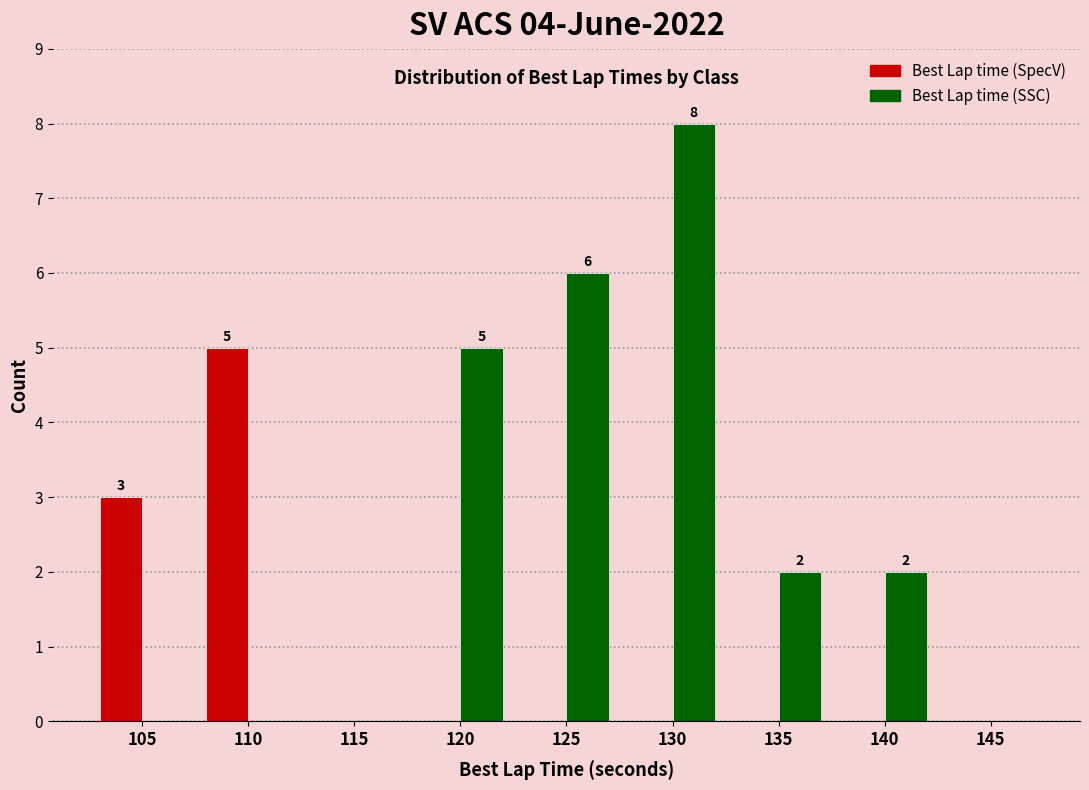

Reading left to right, extract all data points from this chart.

Best Lap time (SpecV): 105=3	110=5	115=0	120=0	125=0	130=0	135=0	140=0	145=0
Best Lap time (SSC): 105=0	110=0	115=0	120=5	125=6	130=8	135=2	140=2	145=0